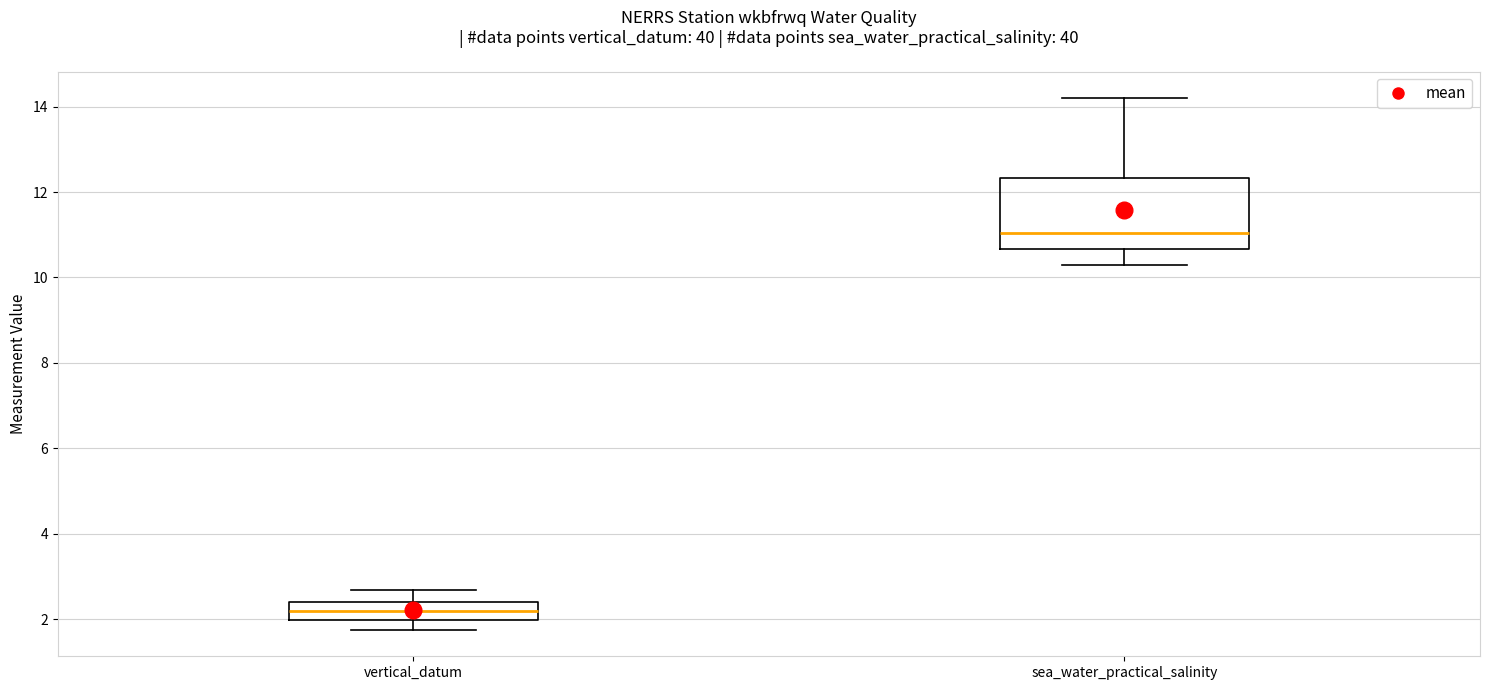

Reading left to right, transcribe this box plot: for each box, give where its median line is, the range the box spans, and where its two whiskers end, as read against the y-axis. The values are not printed on the chart, so give them approximately, as read against the axis.

vertical_datum: median 2.2, box 2.0 to 2.4, whiskers 1.8 to 2.6
sea_water_practical_salinity: median 11.0, box 10.6 to 12.4, whiskers 10.4 to 14.2